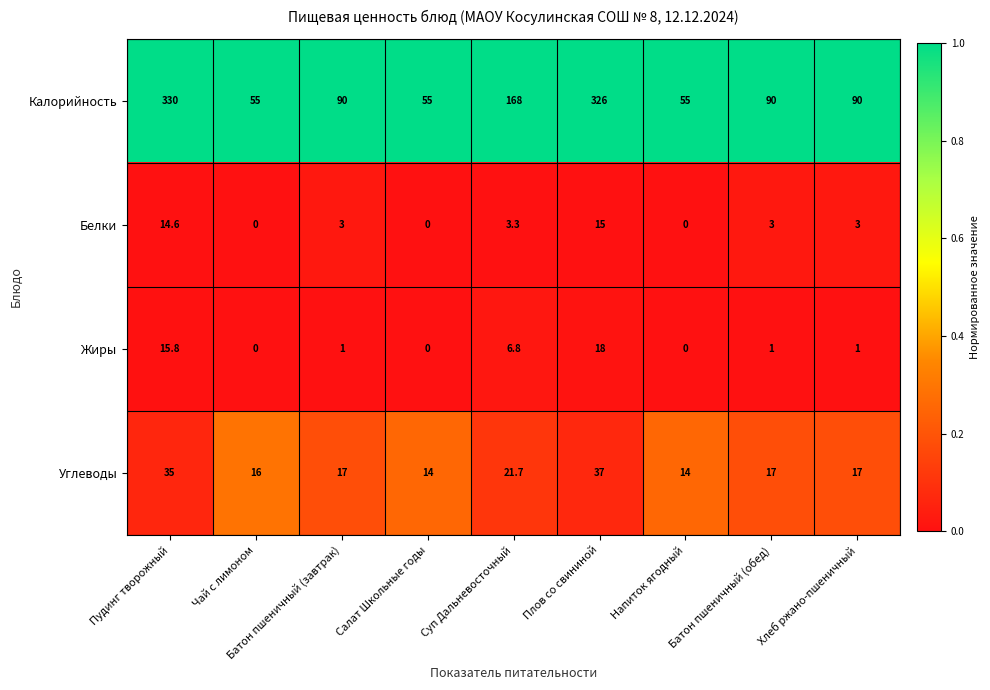

True or false: Углеводы has a value of 7.2 at Чай с лимоном.

False